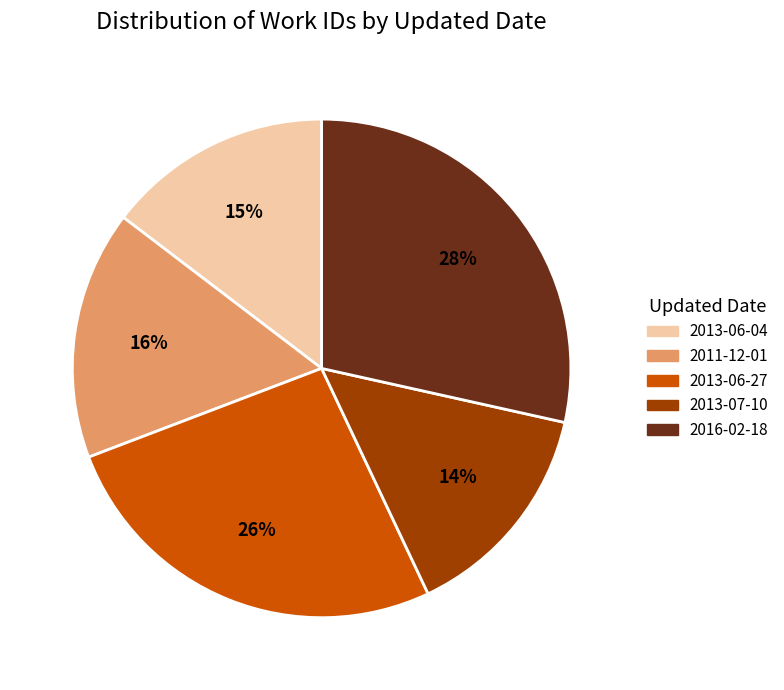

Count the number of slices in the pie.

5